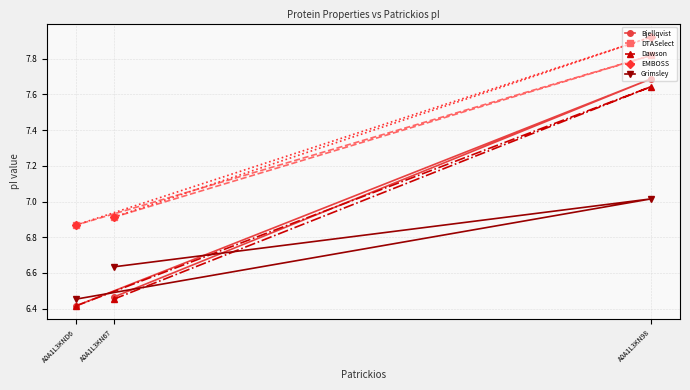

The value of EMBOSS at A0A1L3KND6 is 6.9. True or false?

True